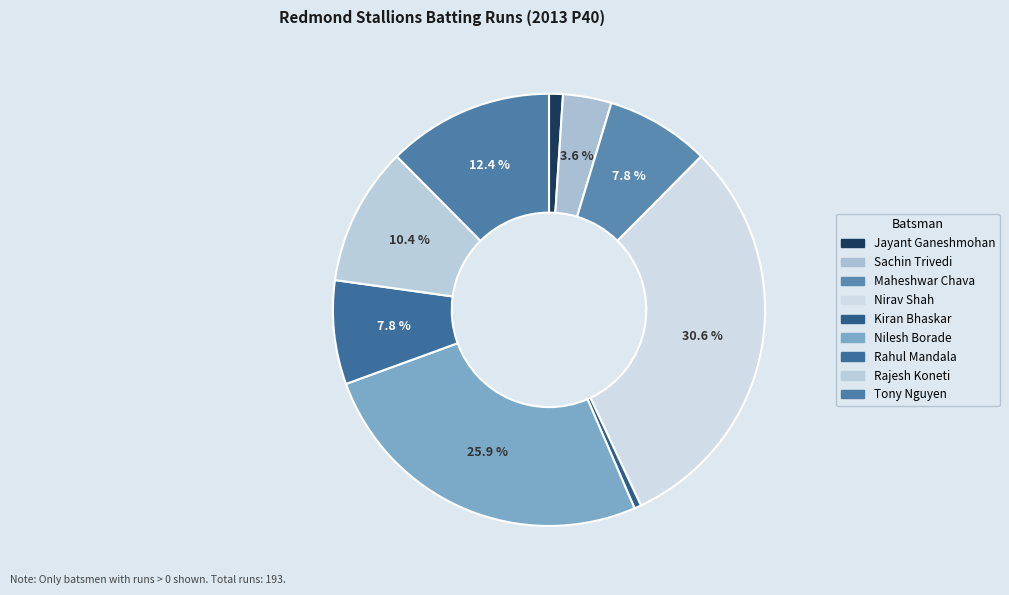

Which category has the biggest portion of the pie?

Nirav Shah